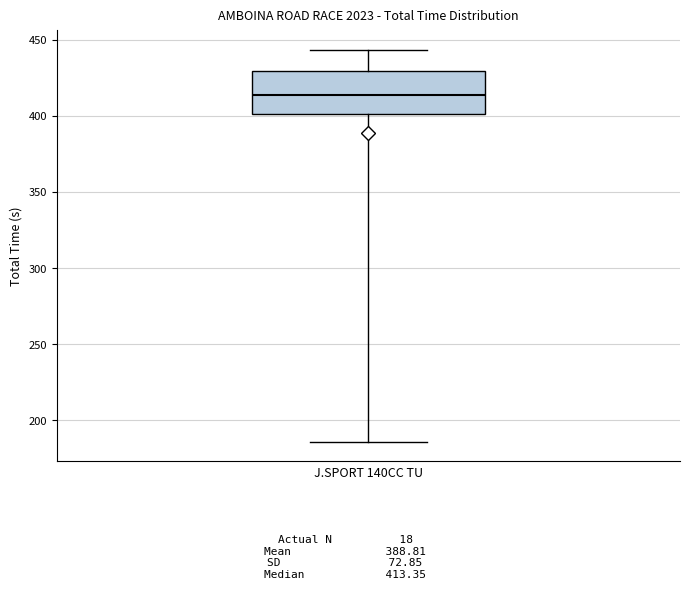

Read this box plot against the y-axis: the position of the median line, the range covered by the box, and the ends of both whiskers. The values are not printed on the chart, so give them approximately, as read against the axis.

median 415, box 400 to 430, whiskers 185 to 445